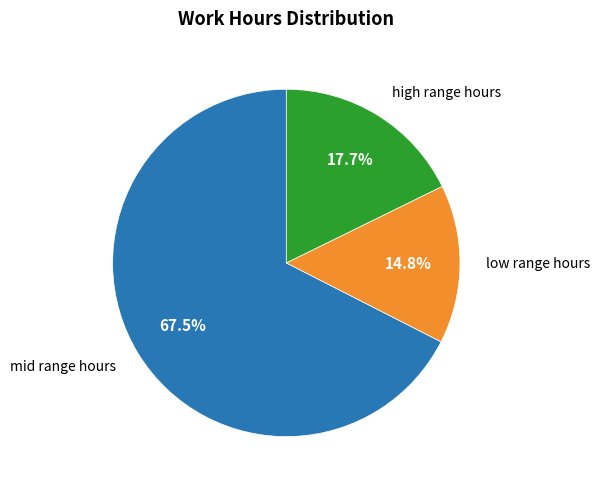

Does any single category account for the majority?

Yes